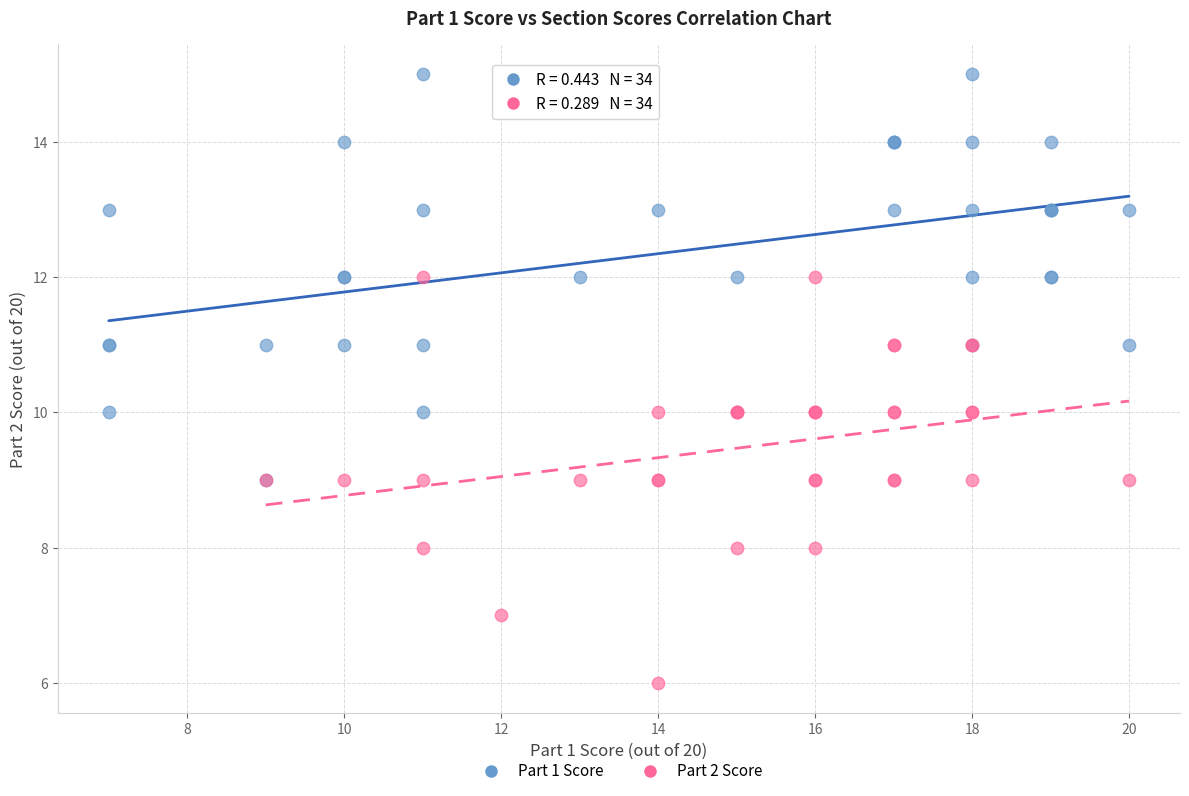

What are all the series names shown in the legend?

Part 1 Score, Part 2 Score